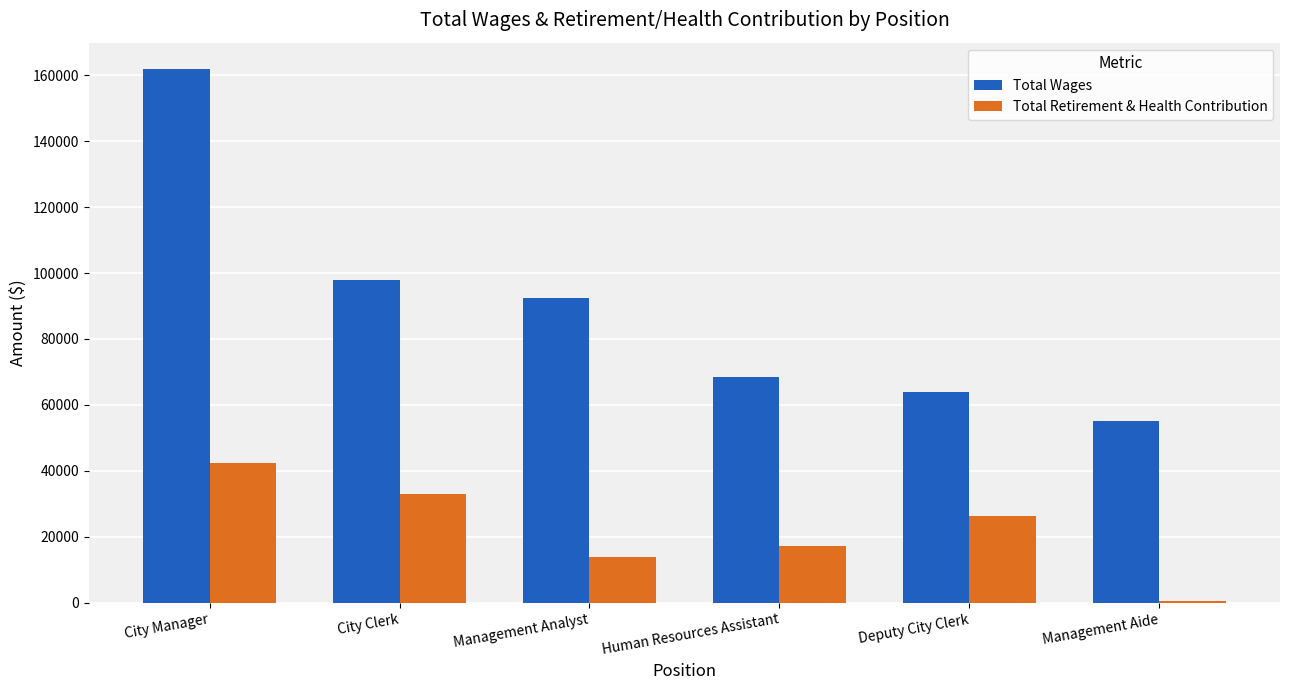

Is it true that Total Wages equals 97922 at City Clerk?

True